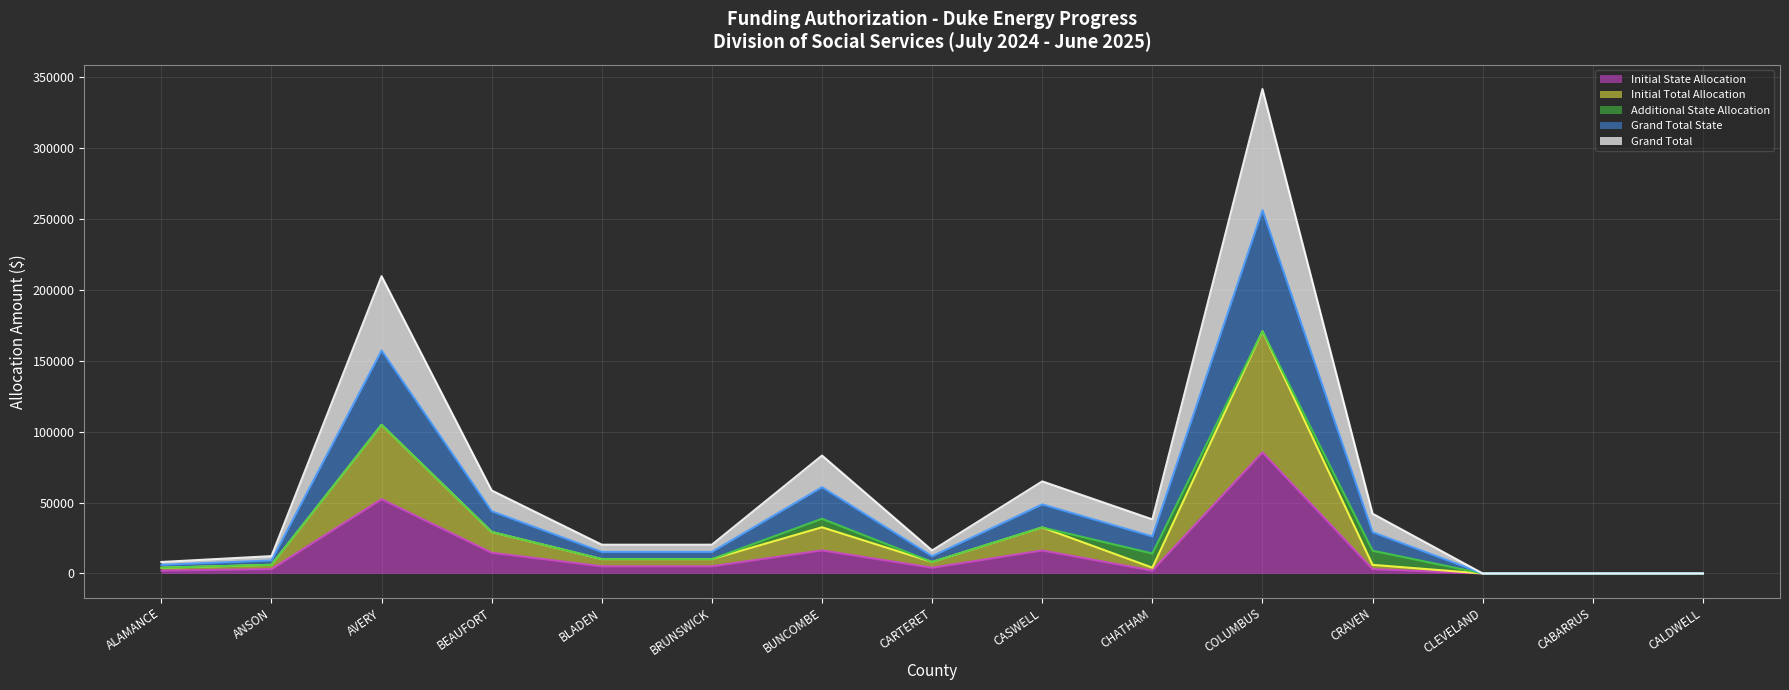

Which category has the lowest value across all series?

CLEVELAND